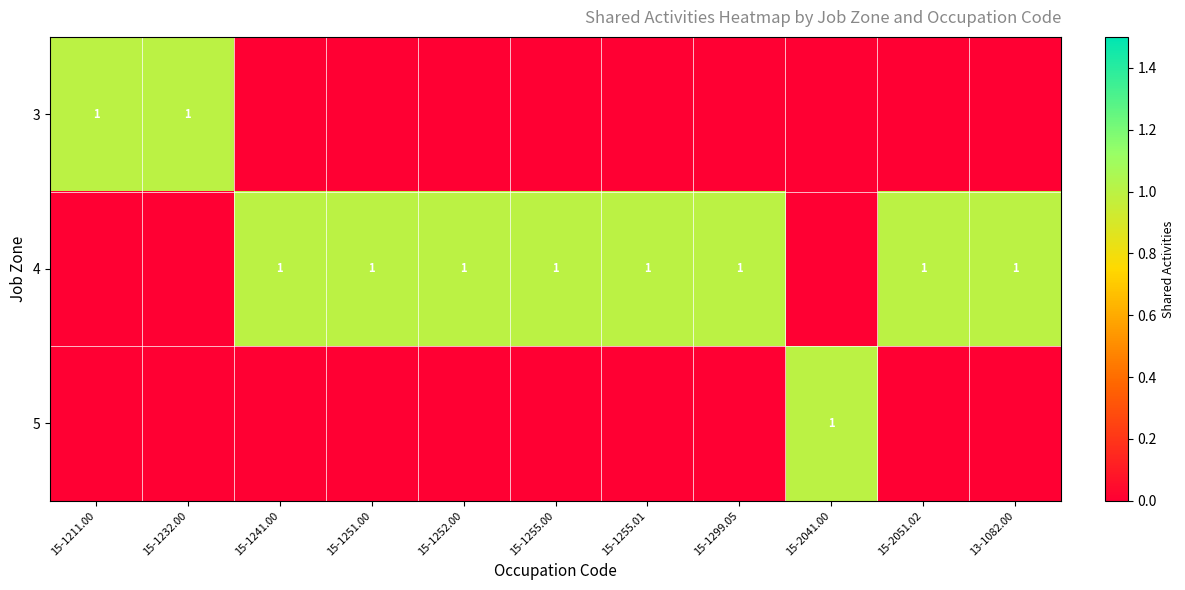

True or false: 3 has a value of 2 at 15-1211.00.

False